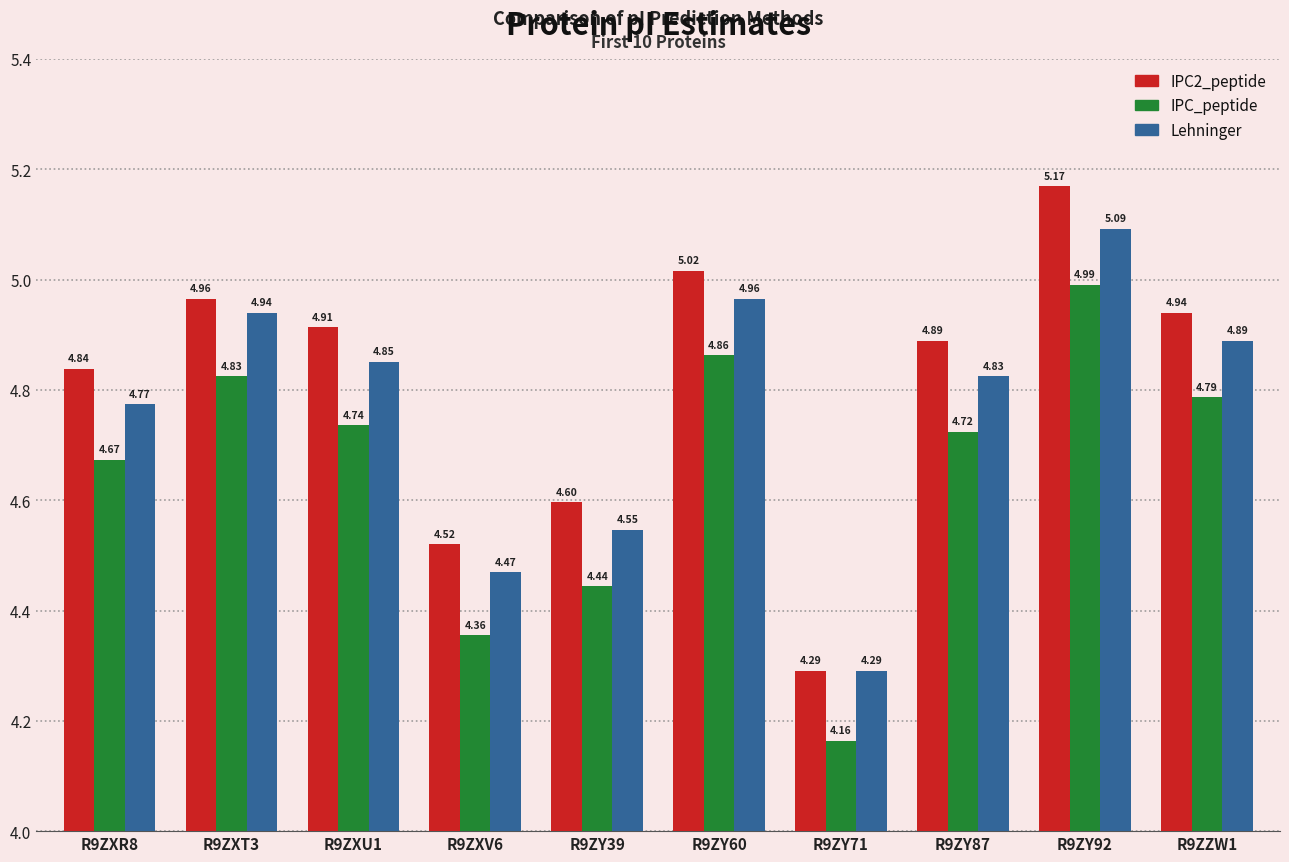

At which category does the chart reach its minimum across all series?

R9ZY71